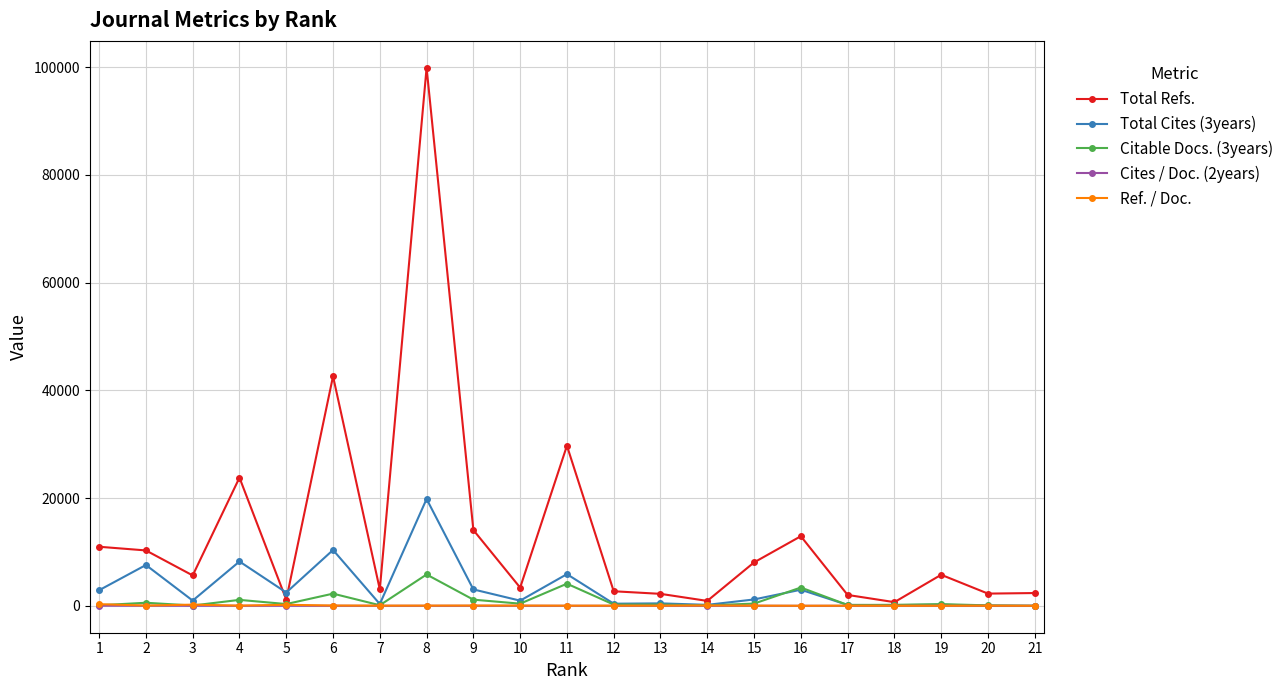

True or false: Total Cites (3years) has more than 2 points higher than both neighbors.

True